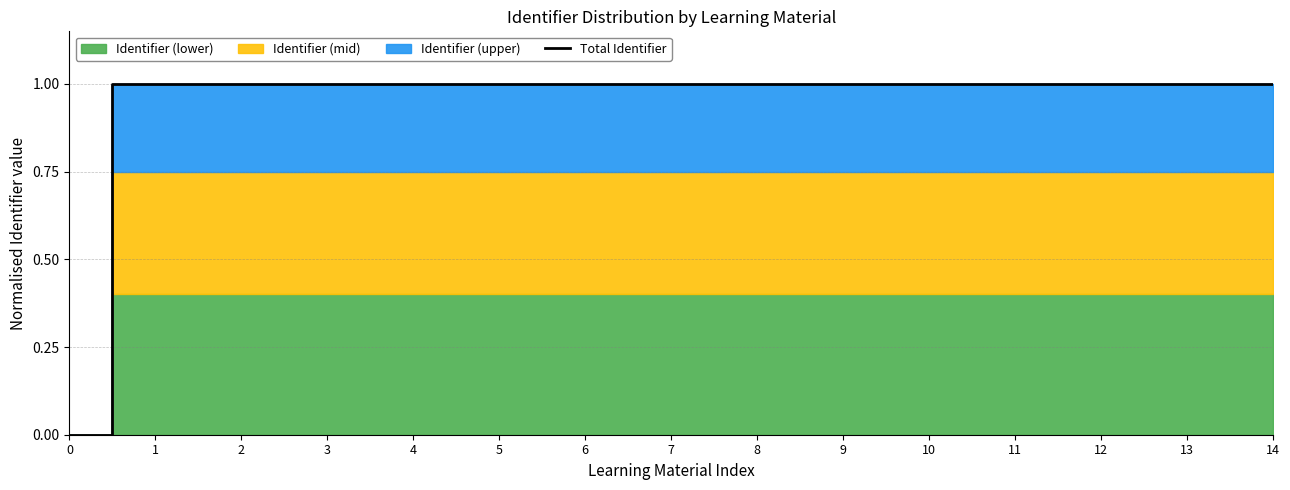

How many lines are shown in the chart?

1